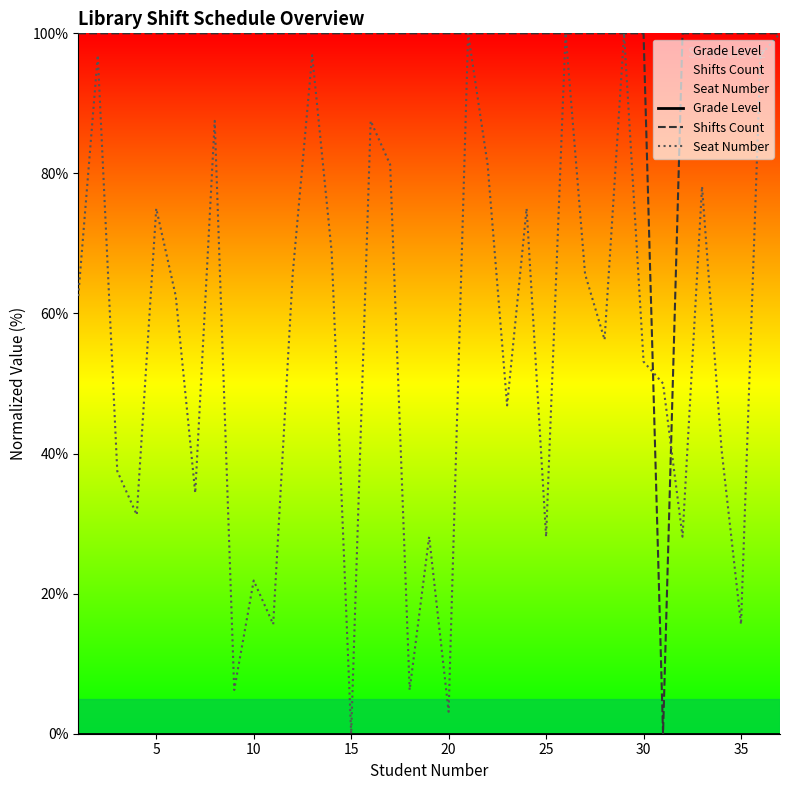

Between which two adjacent categories do Seat Number and Shifts Count first intersect?

29 and 30